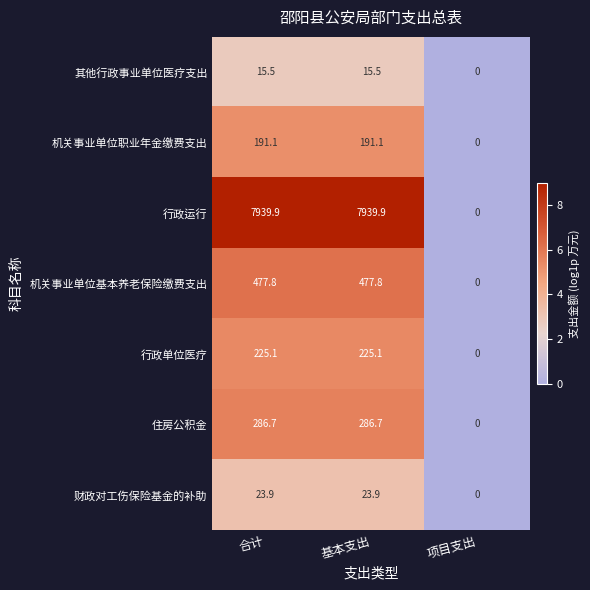

True or false: 其他行政事业单位医疗支出 has a value of 15.5 at 基本支出.

True